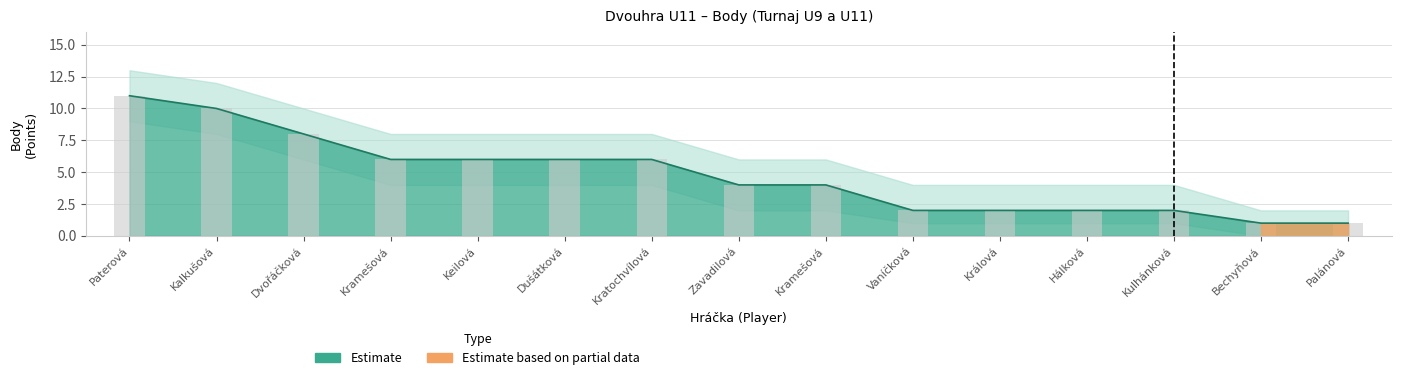

How many bars are there in total?

15